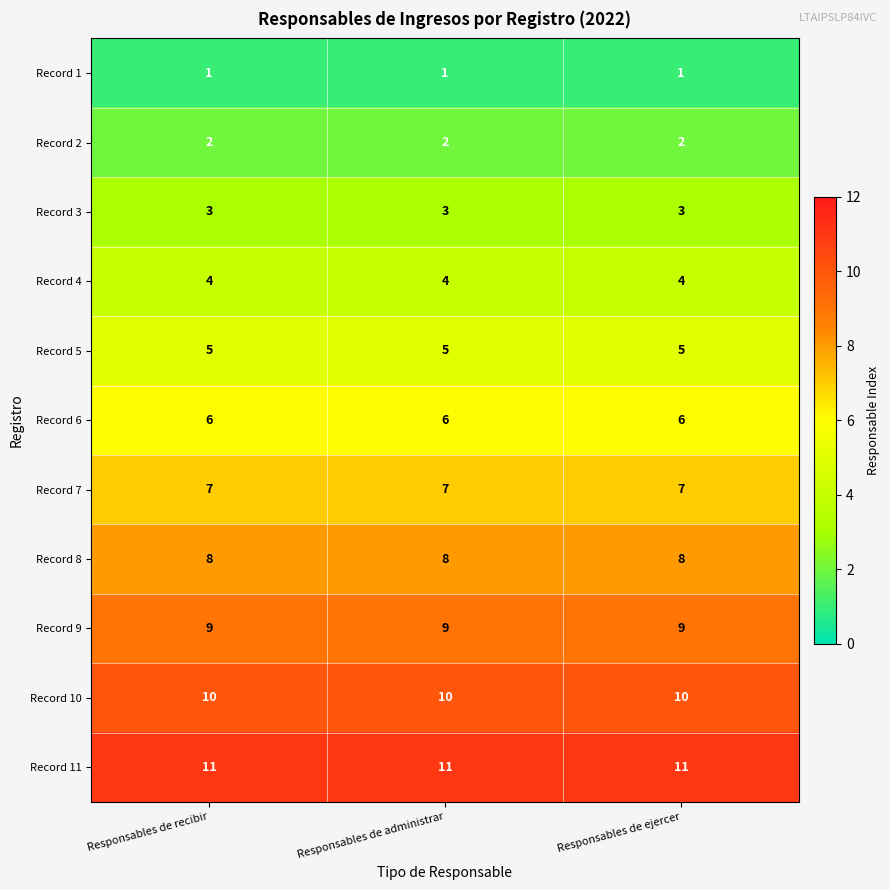

The value of Record 4 at Responsables de administrar is 4. True or false?

True